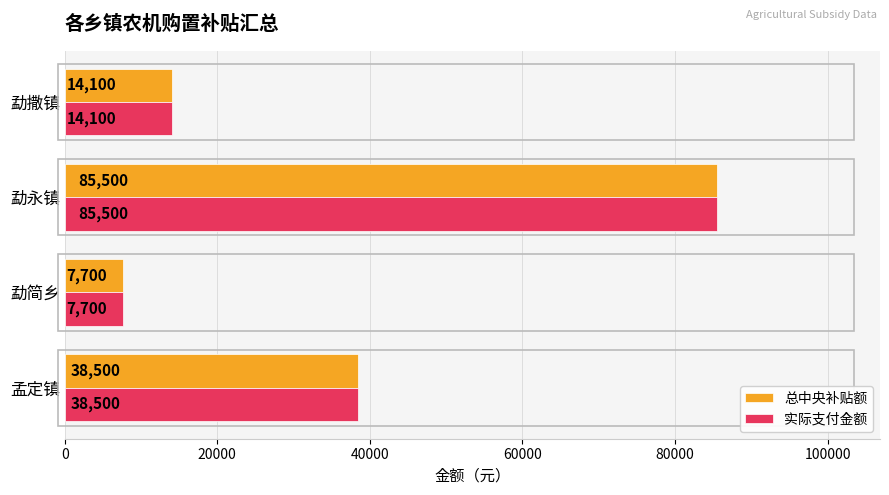

Which category has the lowest value across all series?

勐简乡